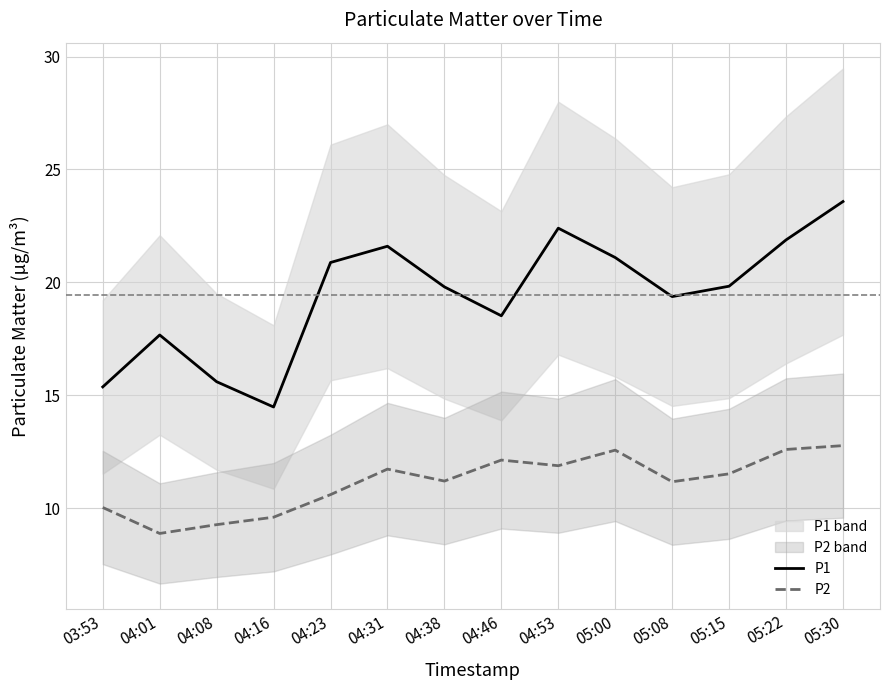

True or false: P2 and P1 intersect in this chart.

False